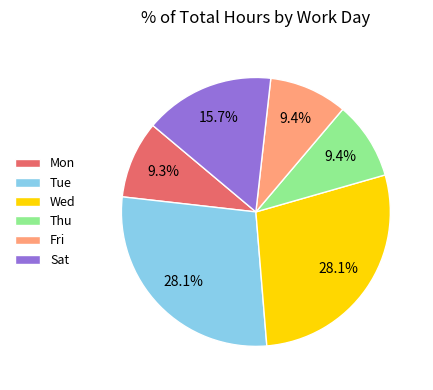

Combined, do Thu and Wed account for over 50%?

No